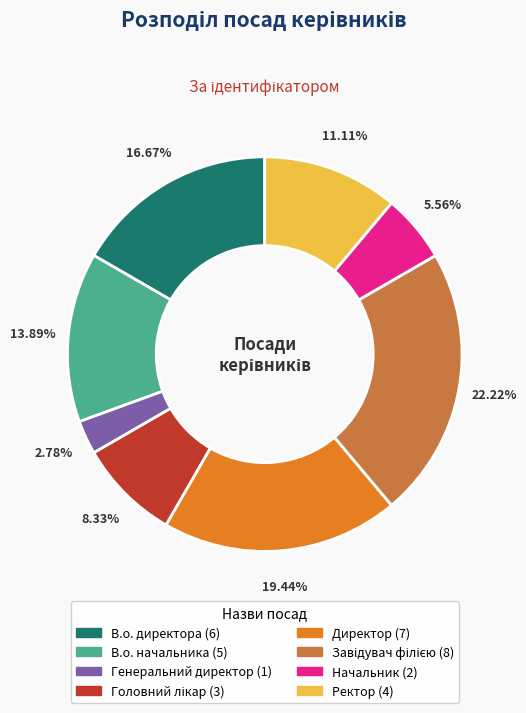

To the nearest percent, what portion does Начальник represent?

6%